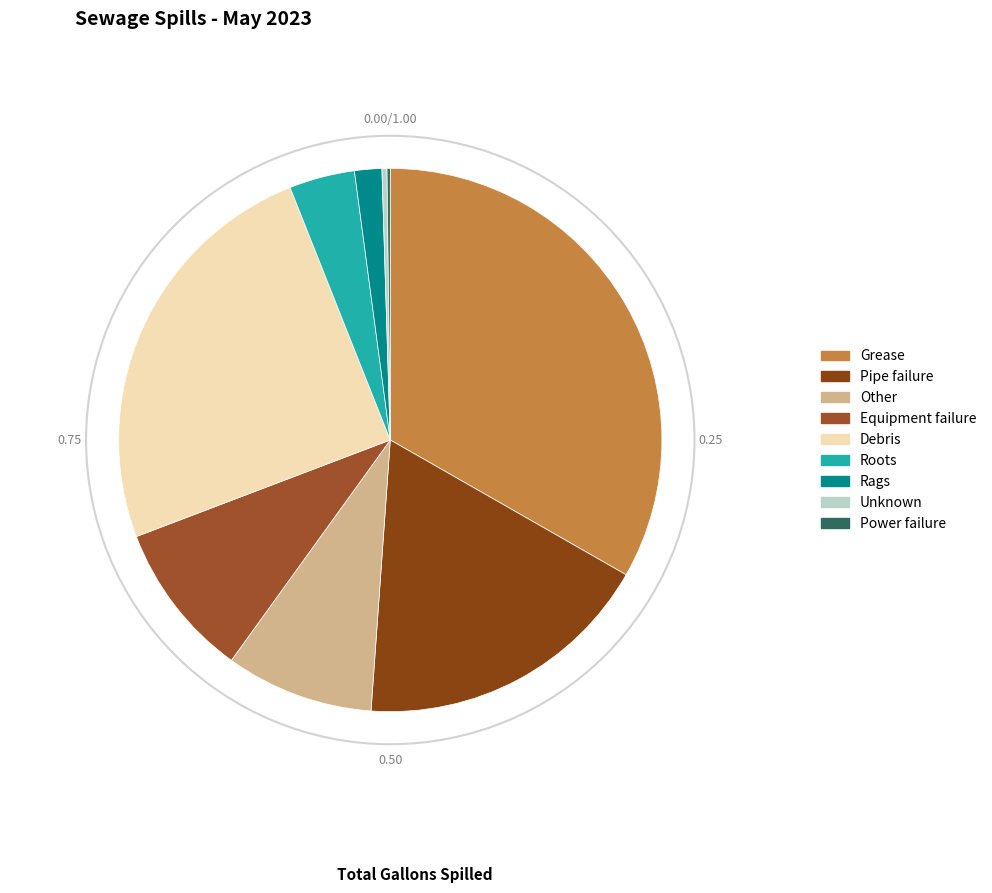

True or false: Power failure accounts for 0% of the total.

True